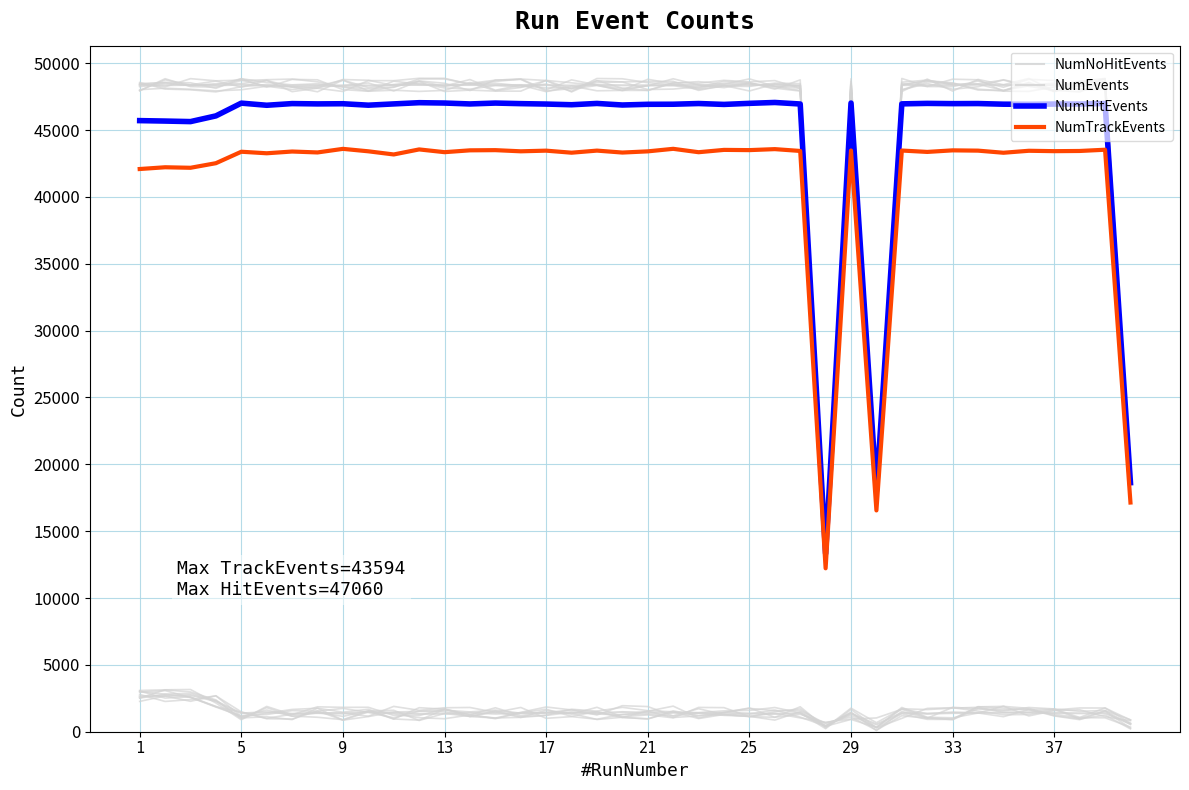

What is the difference between the second highest and minimum values in the NumHitEvents series?

33721